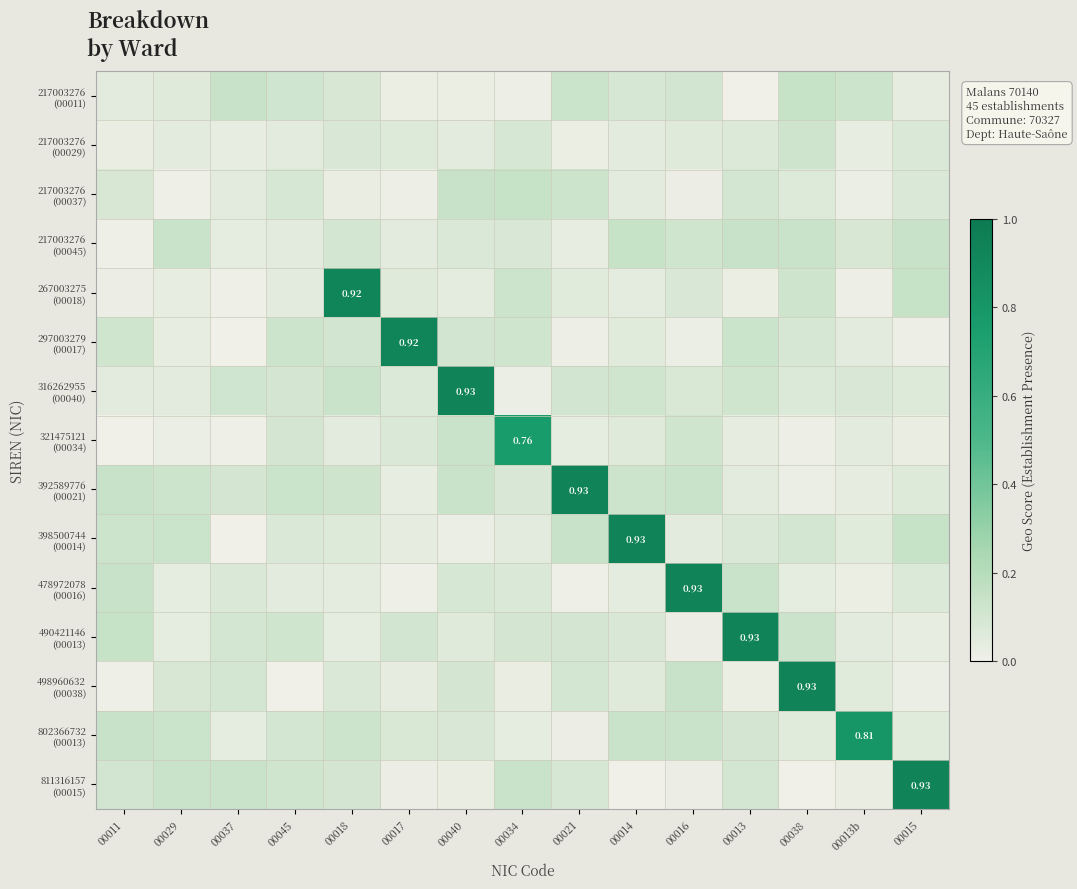

At how many categories does at least one series exceed 0?

15